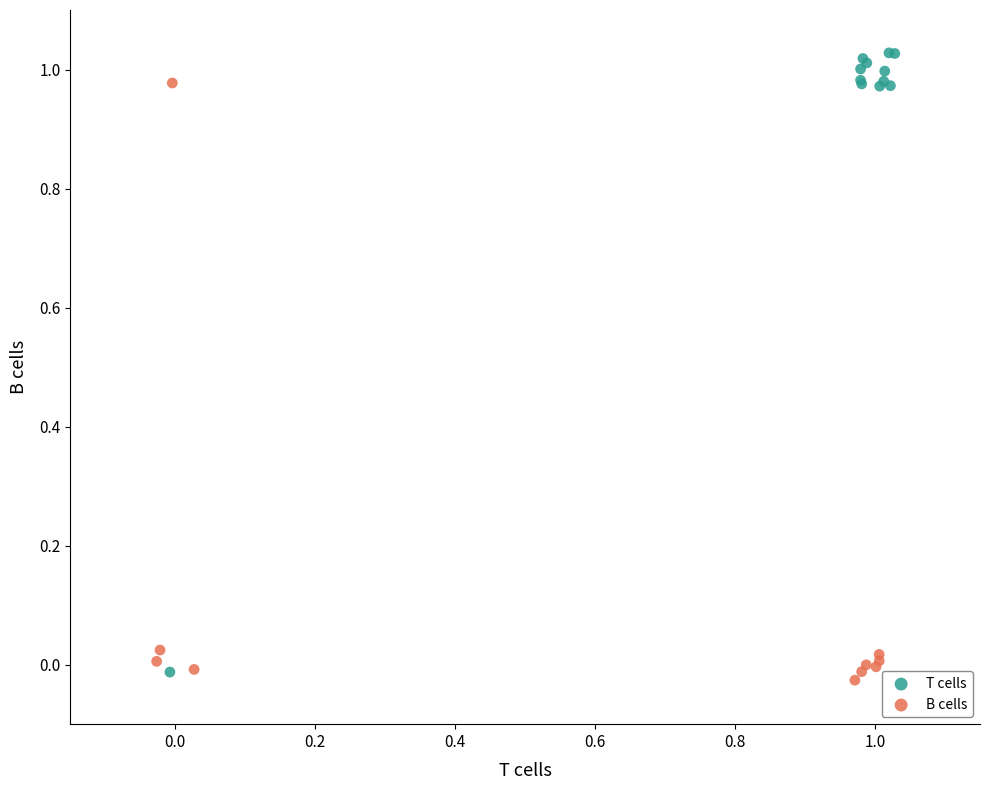

Which series reaches the maximum Y coordinate?

T cells